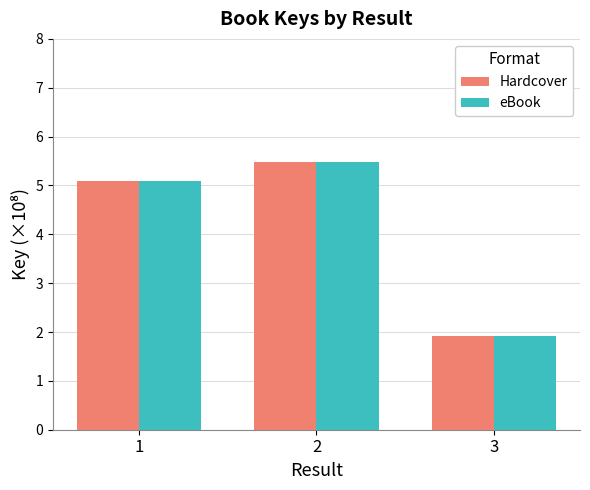

What is the total value across all series at 3?

3.9